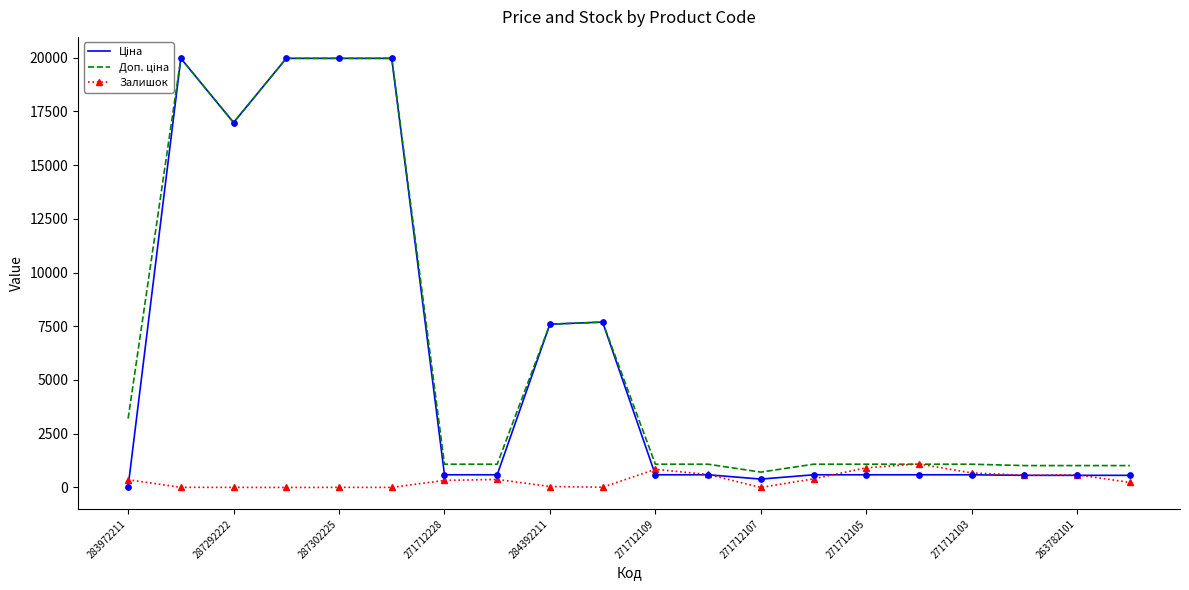

What is the total value across all series at 17?

2148.8